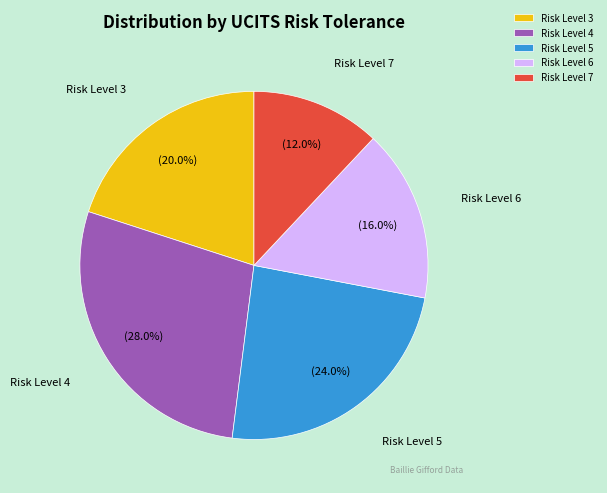

To the nearest percent, what portion does Risk Level 5 represent?

24%